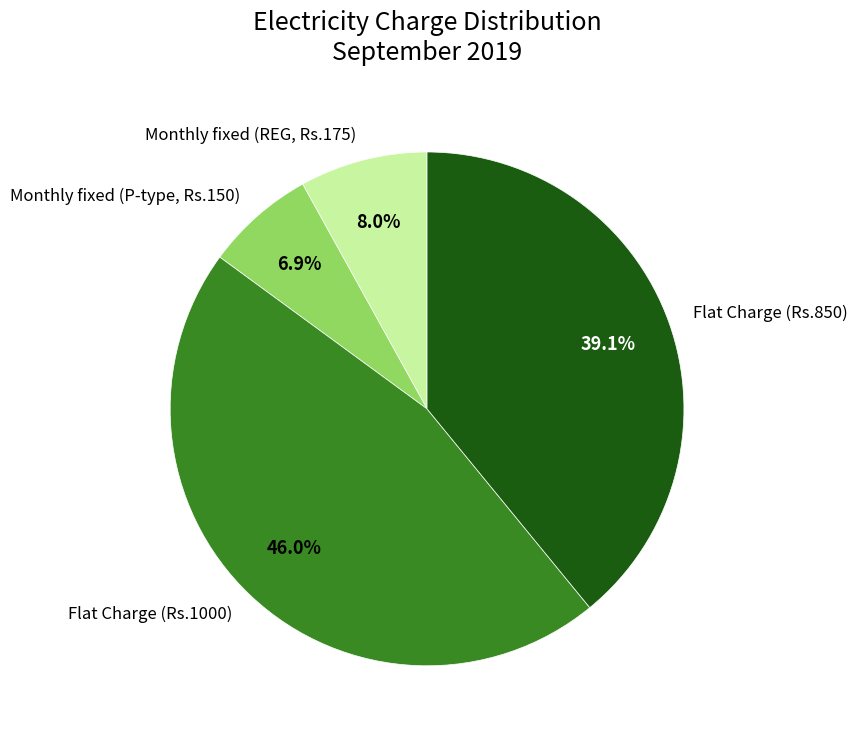

Combined, do Flat Charge (Rs.1000) and Monthly fixed (REG, Rs.175) account for over 50%?

Yes